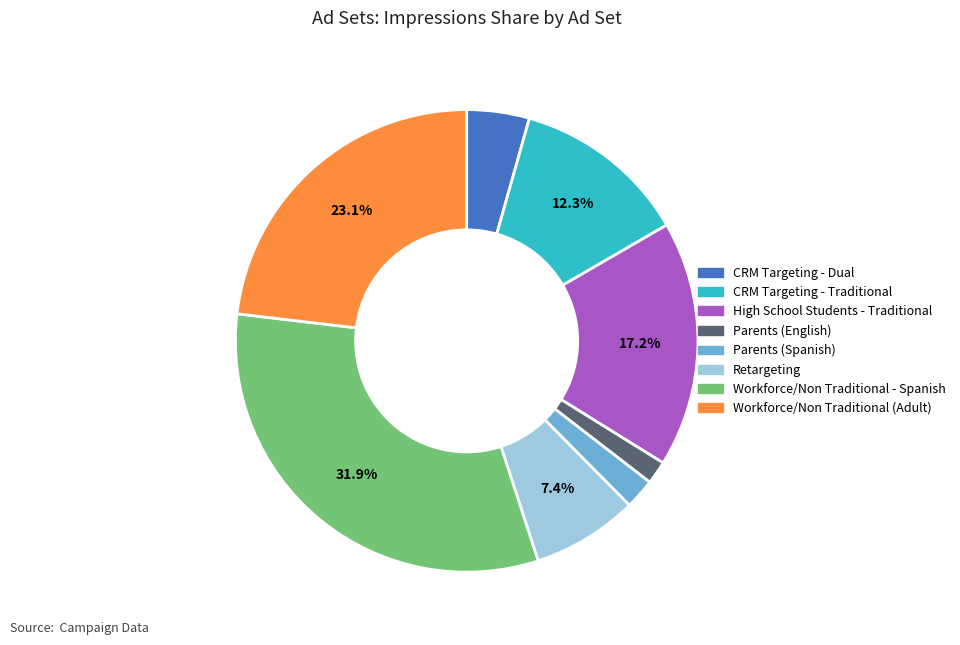

Rank the categories by value from lowest to highest.

Parents (English), Parents (Spanish), CRM Targeting - Dual, Retargeting, CRM Targeting - Traditional, High School Students - Traditional, Workforce/Non Traditional (Adult), Workforce/Non Traditional - Spanish